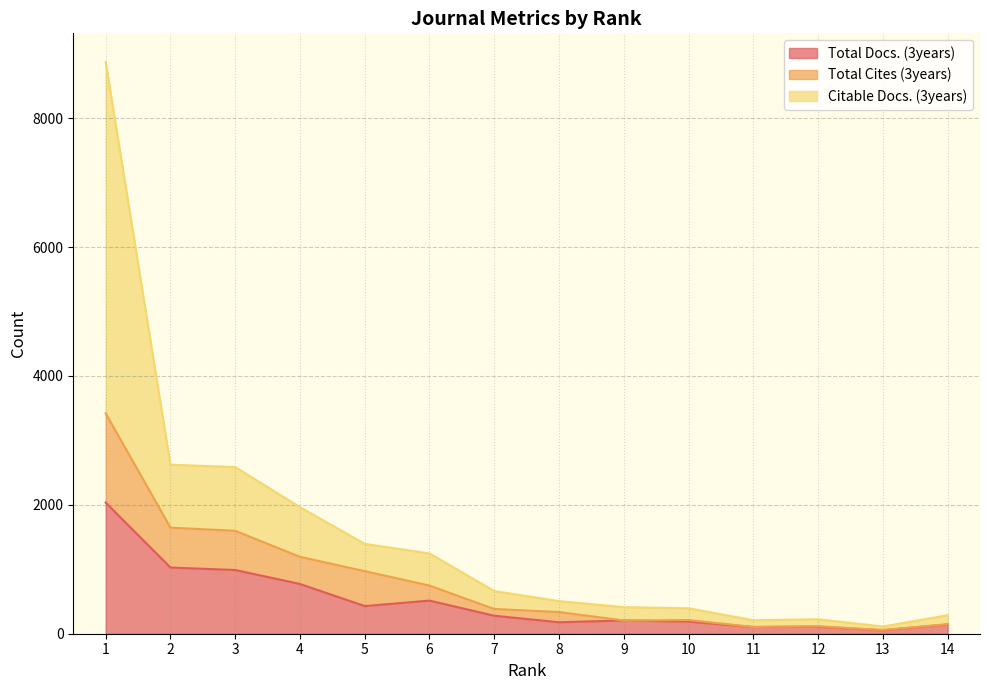

The value of Total Cites (3years) at 6 is 747. True or false?

True